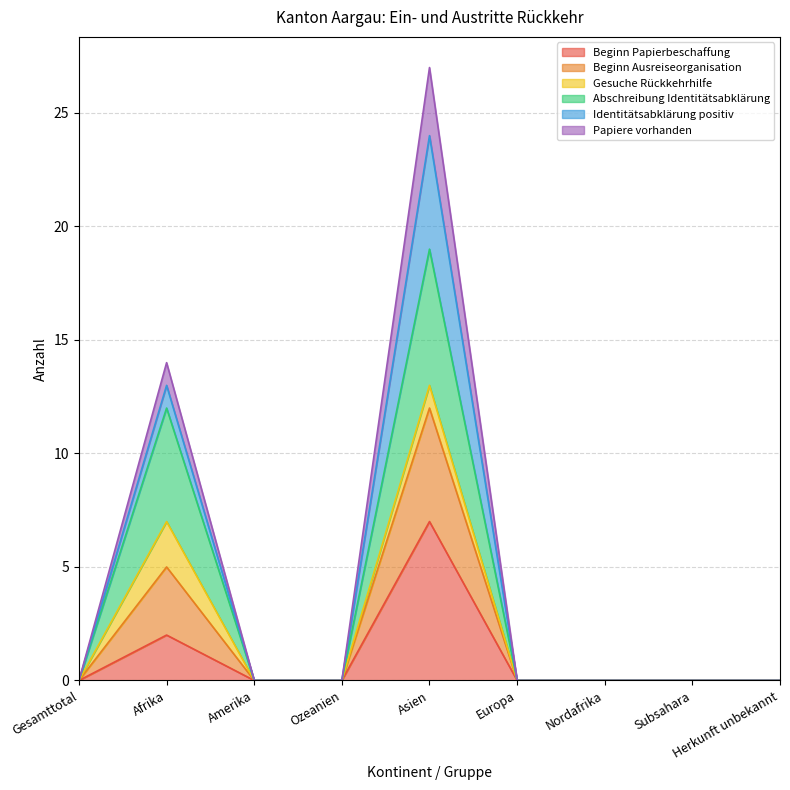

Where is the first local maximum for Beginn Ausreiseorganisation?

Afrika